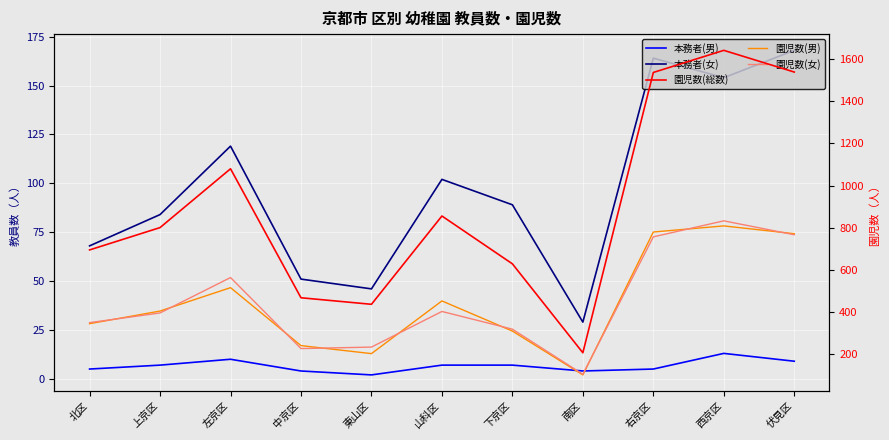

At which label does 園児数(女) reach its minimum?

南区